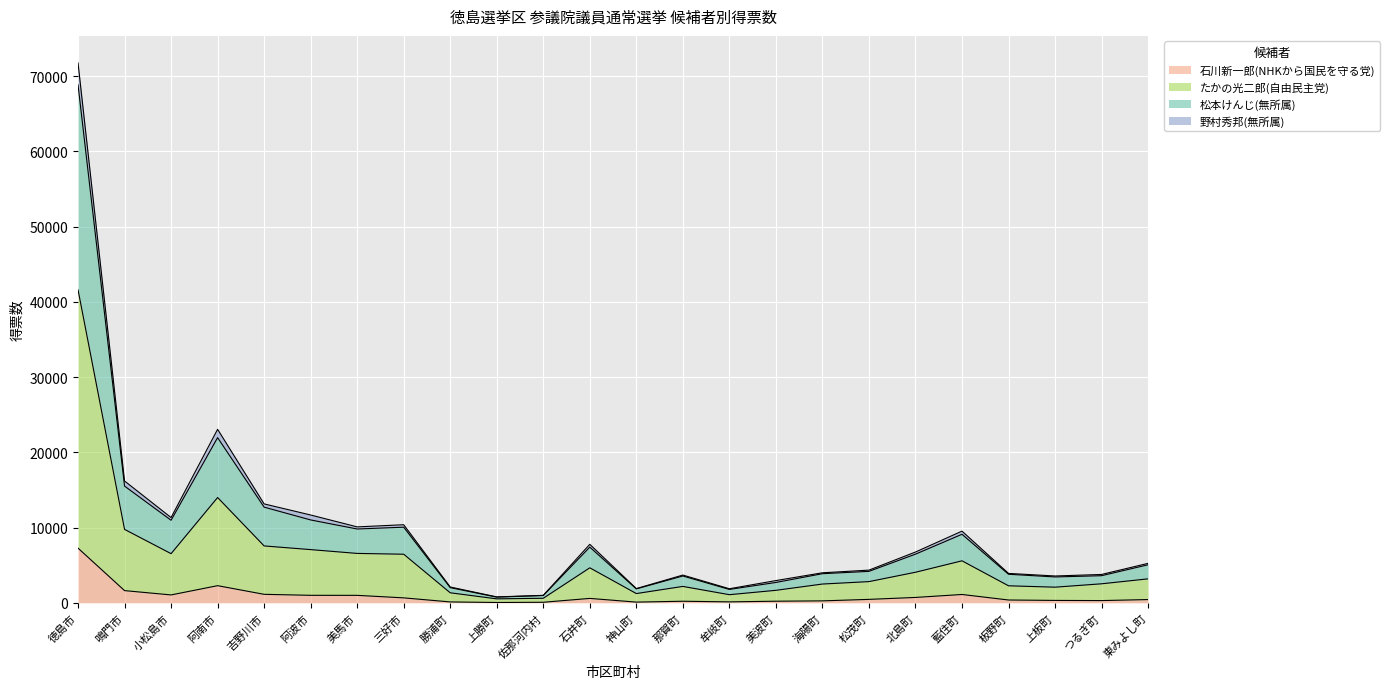

What is the label of the 4th point from the right?

板野町